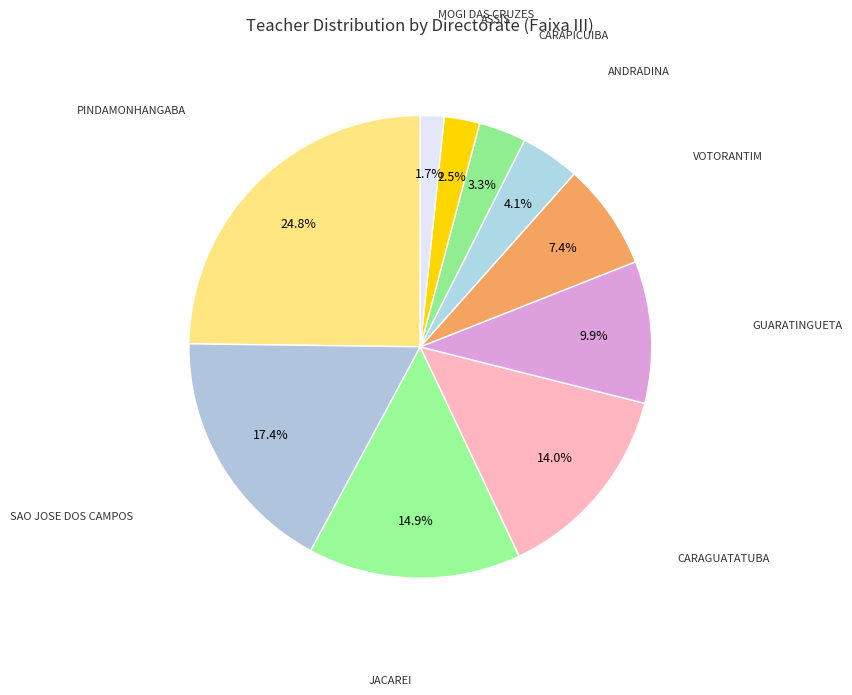

Is there any slice that represents more than half of the pie?

No